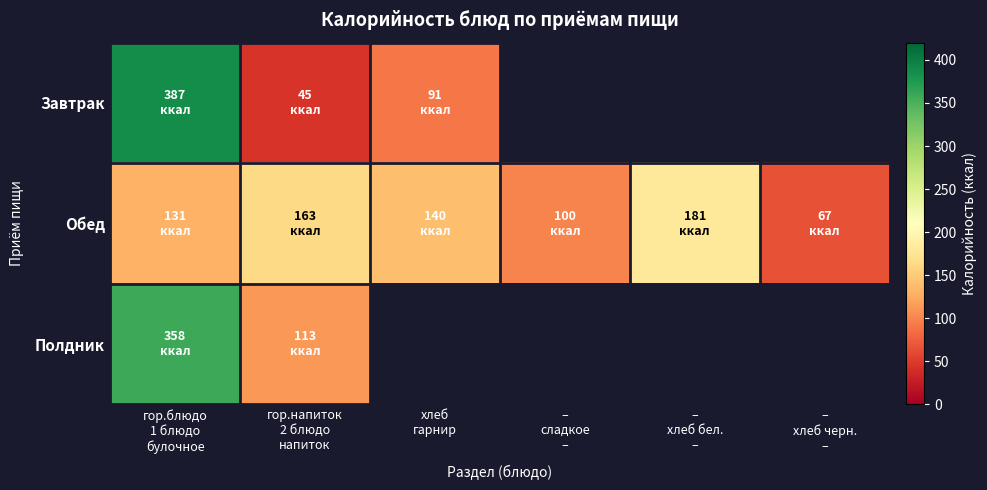

List the series in order of their overall mean, highest first.

Обед, Завтрак, Полдник